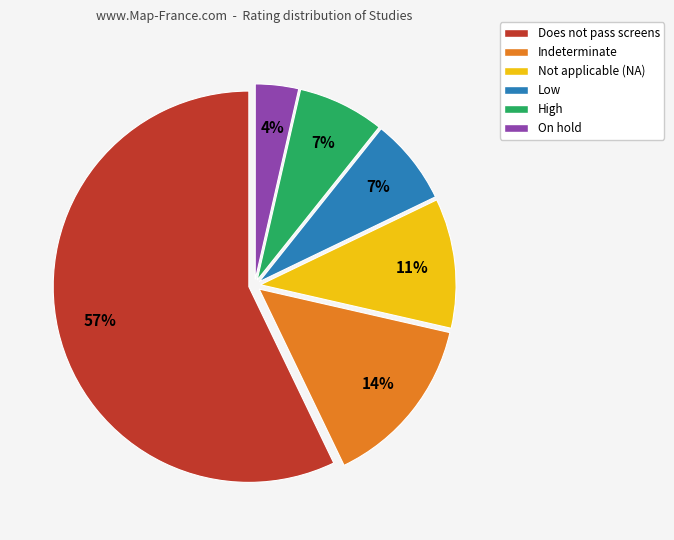

To the nearest percent, what is the average slice percentage?

17%